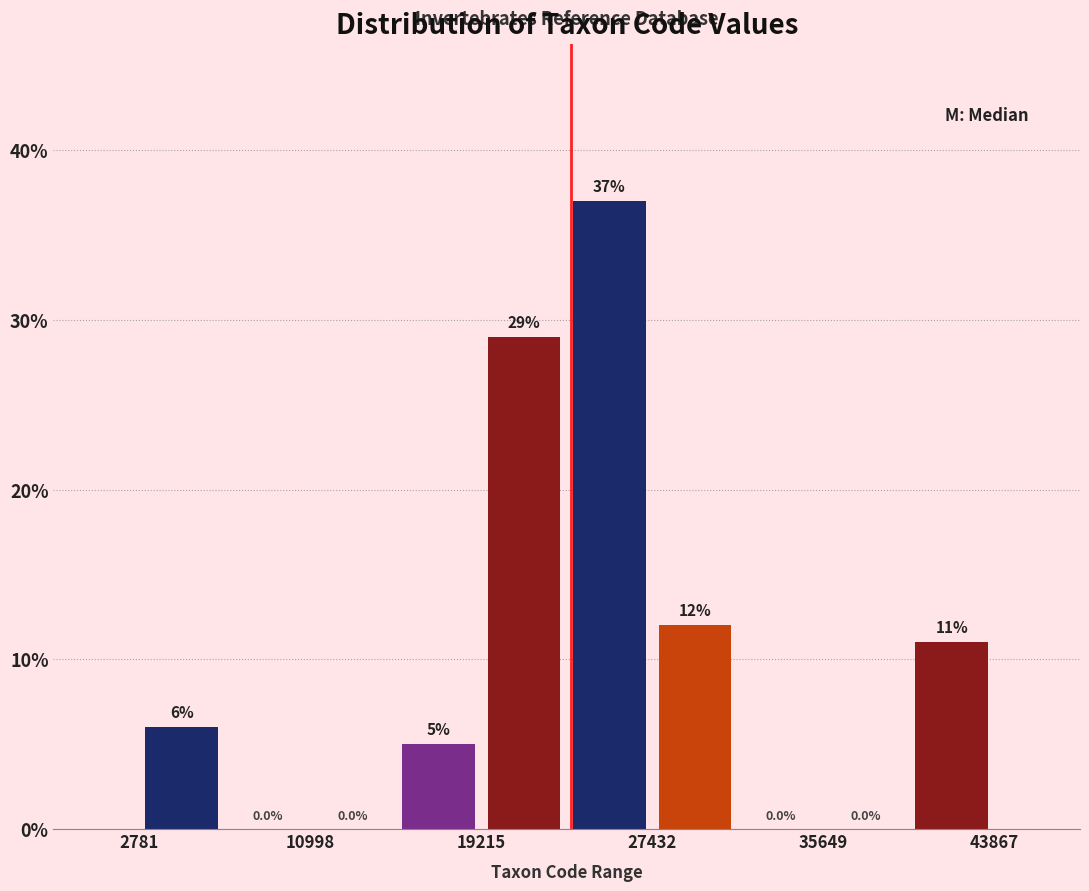

Which range on the x-axis has the tallest bar?

23000 to 27000